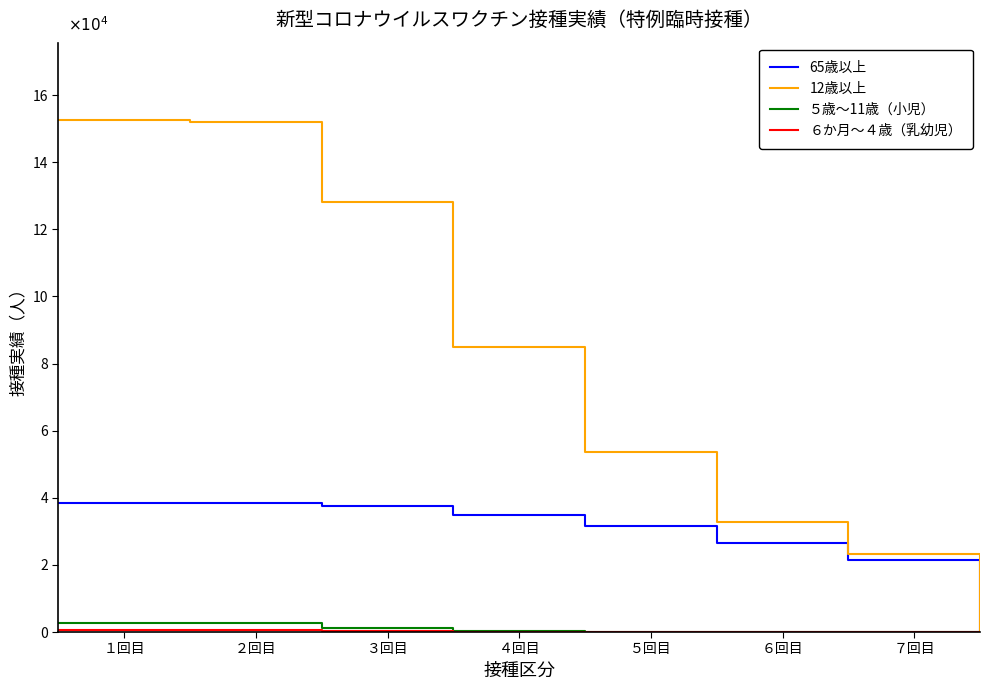

Does the chart have visible grid lines?

No